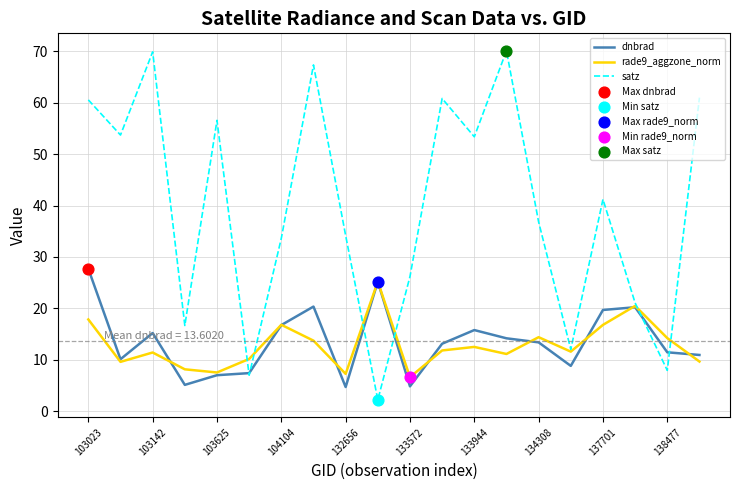

Which series has the largest total across all categories?

satz